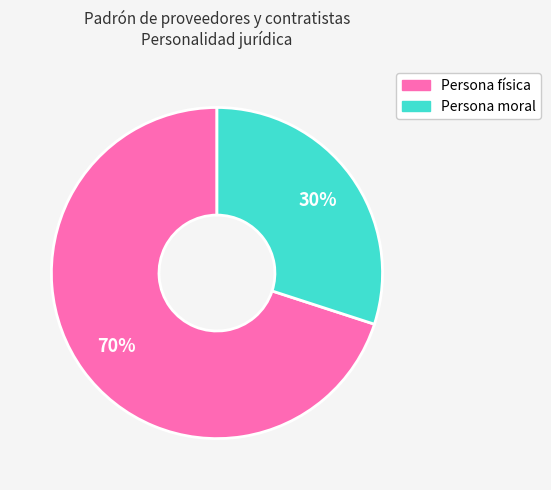

Which slice is the smallest?

Persona moral